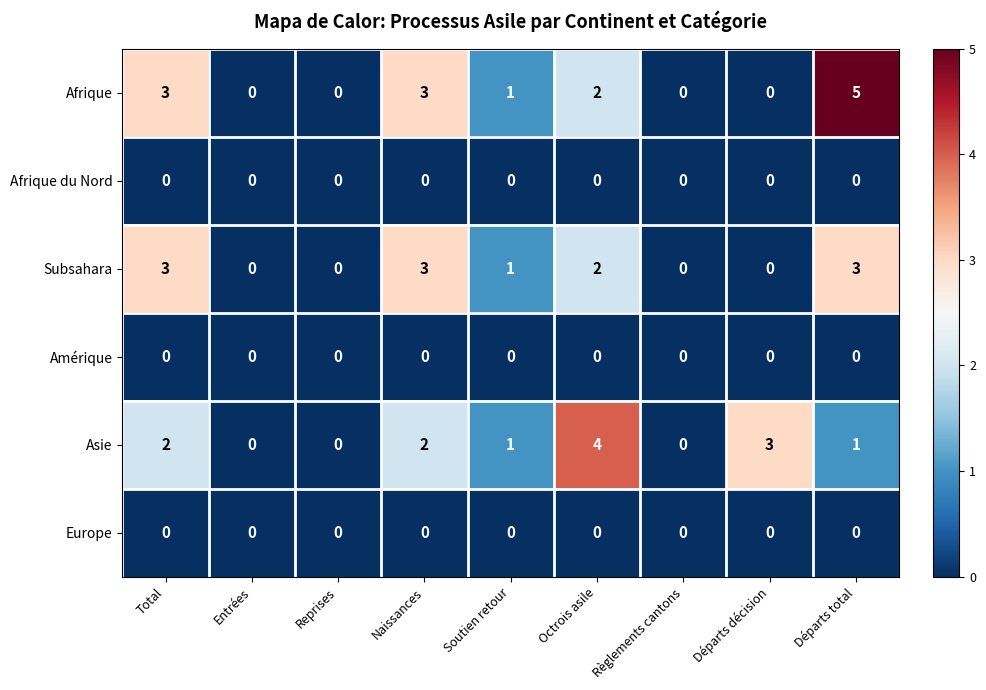

Which label corresponds to the largest value in the chart?

Départs total